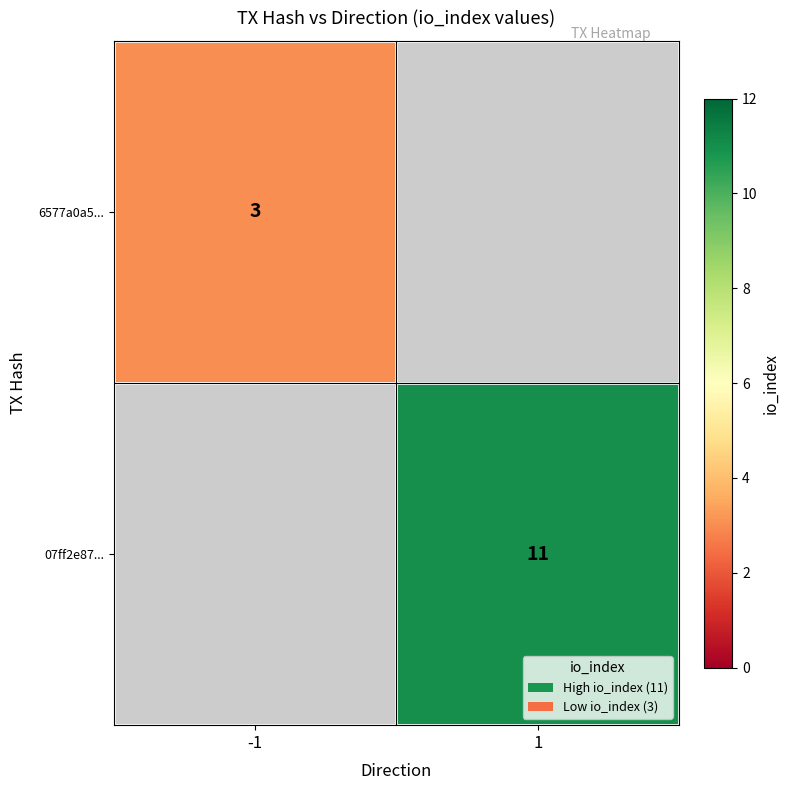

At which category does the chart reach its peak across all series?

1